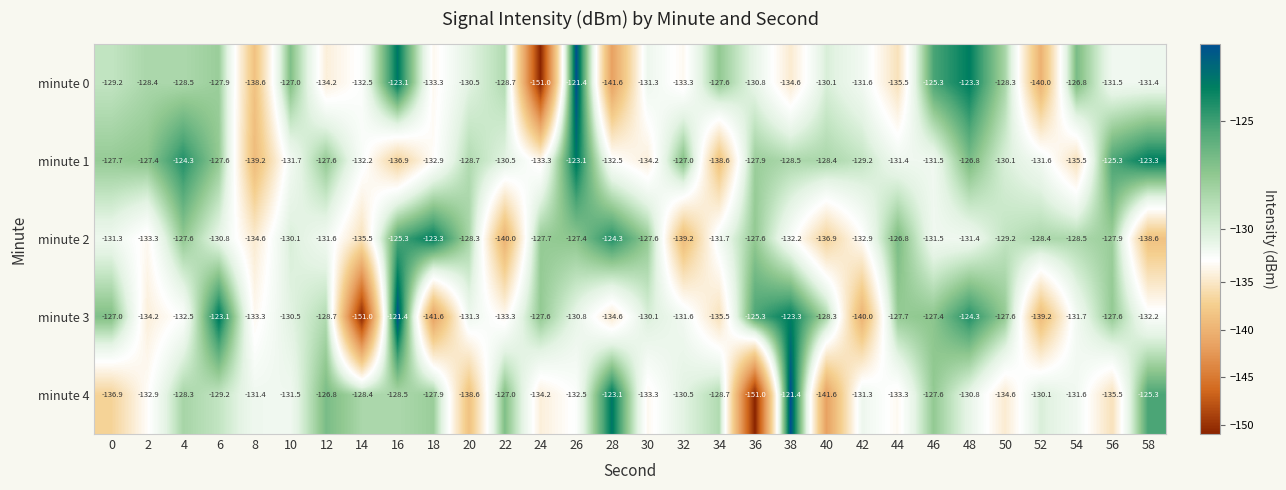

Is the value of minute 4 at 56 greater than the value of minute 1 at 32?

No